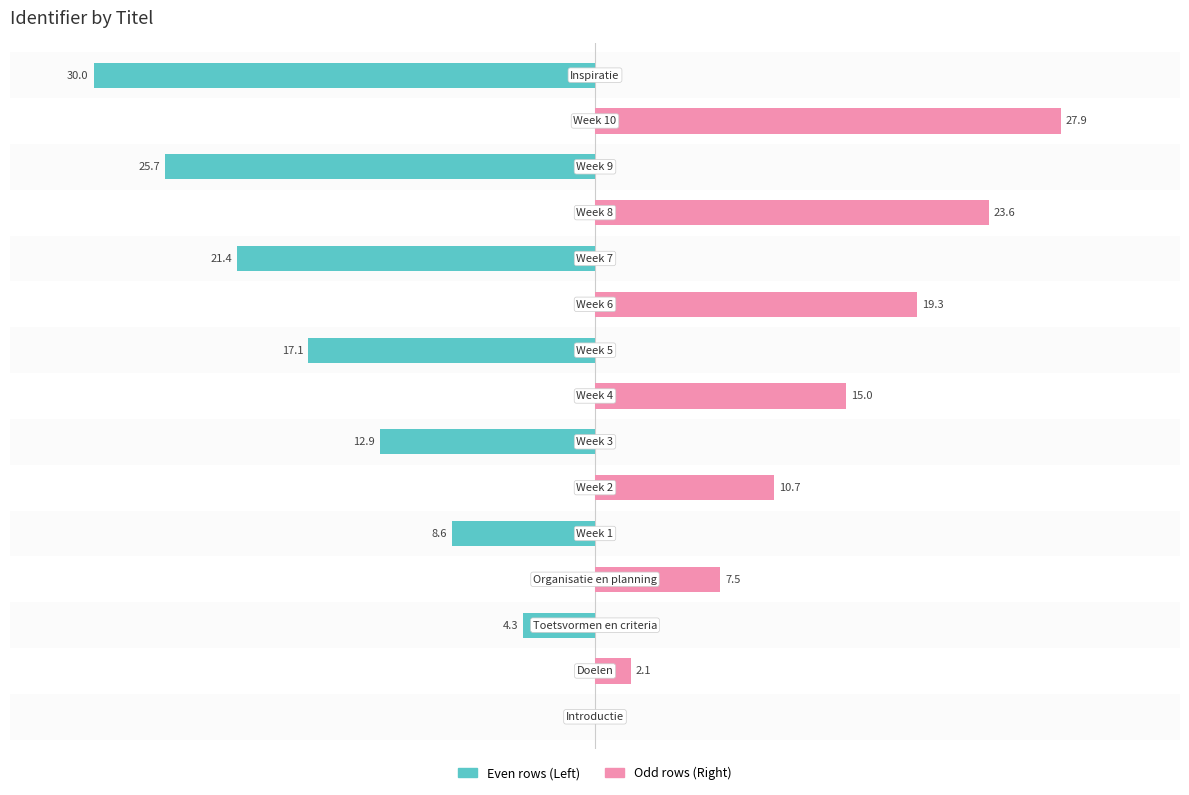

How many data points does each series have?

15